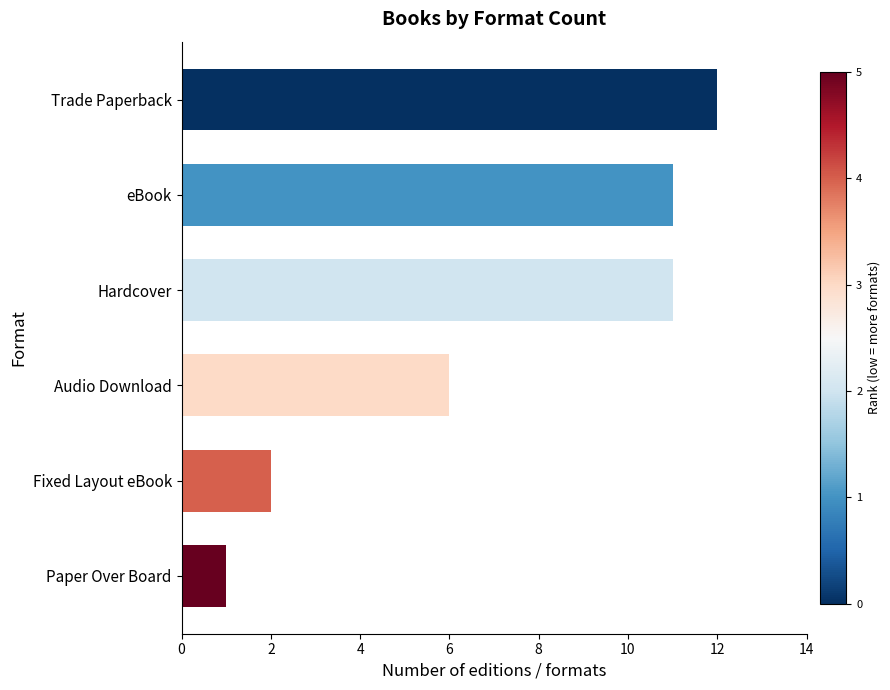

Is it true that the value at Hardcover is 11?

True